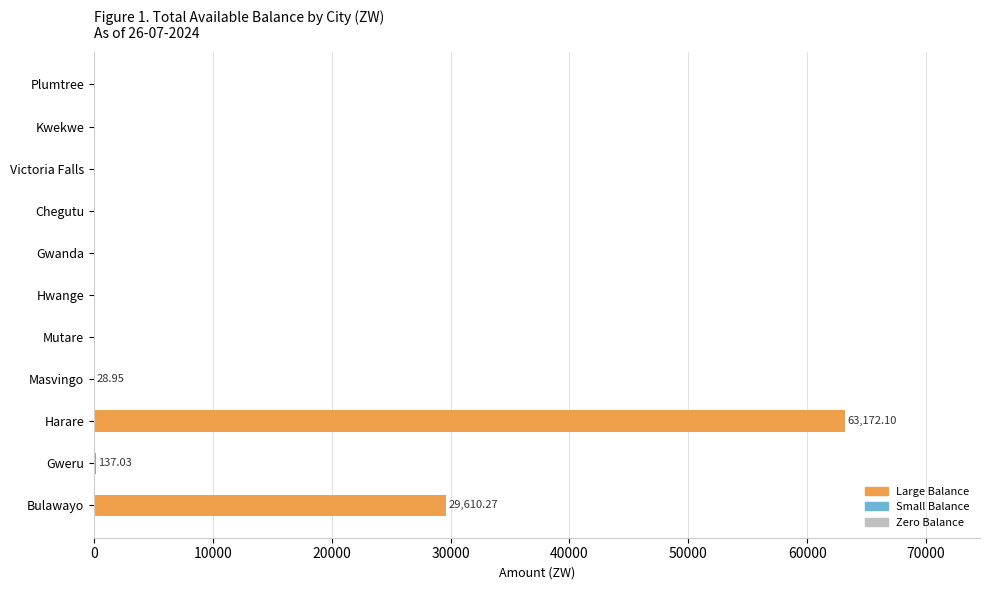

At which label is the value closest to 31586?

Bulawayo